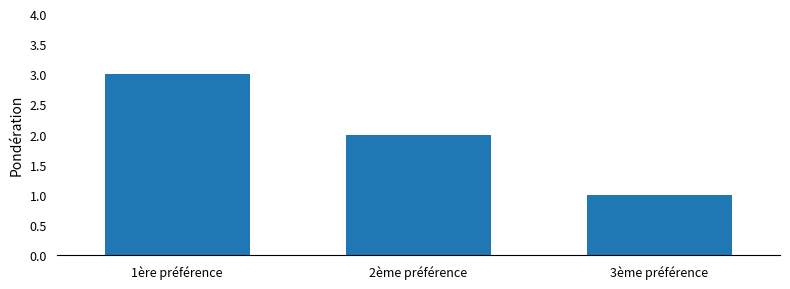

What is the maximum value shown in the chart?

3